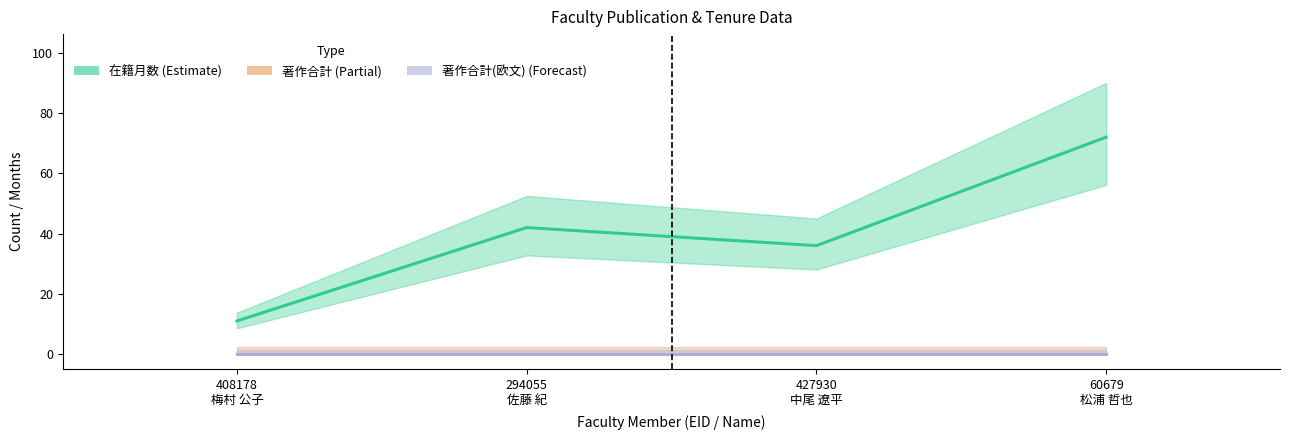

Is the value of 在籍月数 at 294055
佐藤 紀 greater than the value of 著作合計(欧文) at 294055
佐藤 紀?

Yes